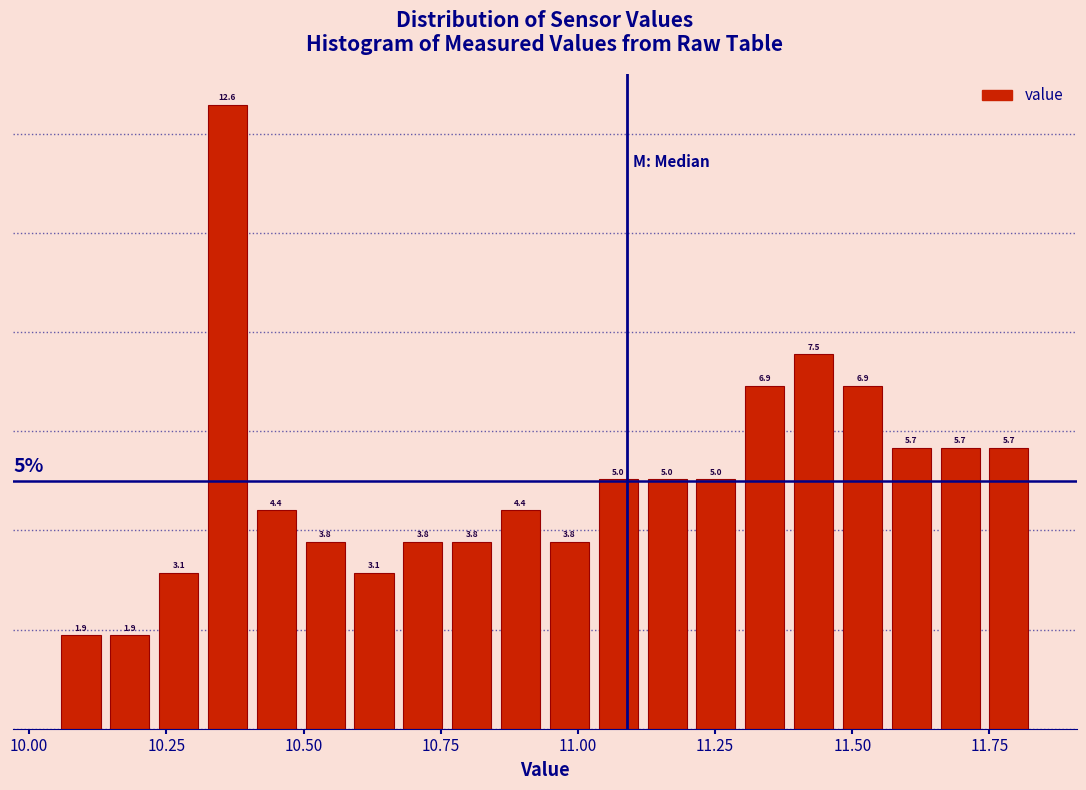

Read against the x-axis, roughly where is the centre of the tallest bar?

10.35